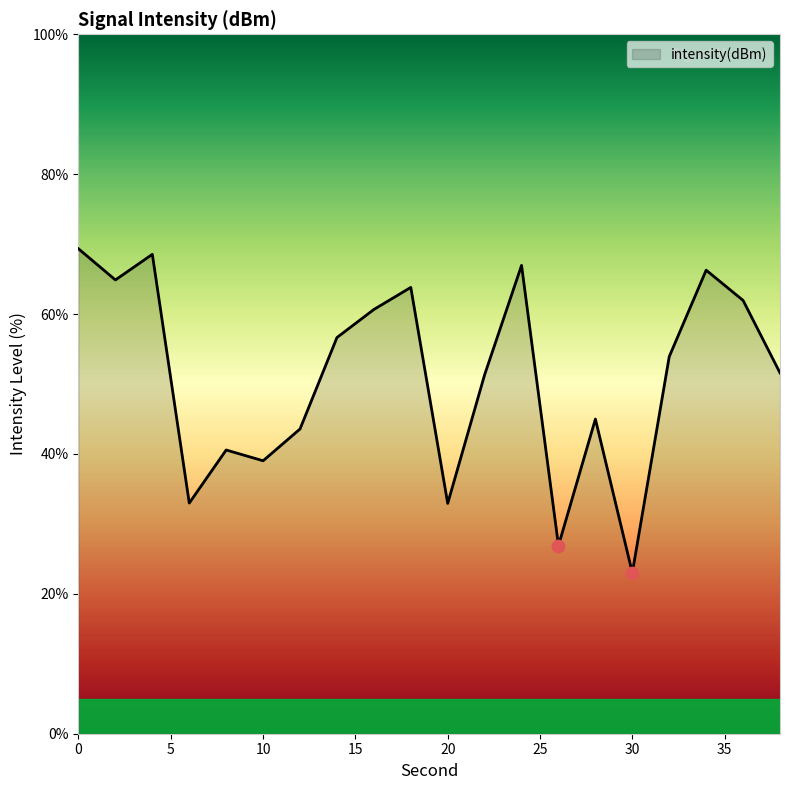

What is the maximum value shown in the chart?

69.3